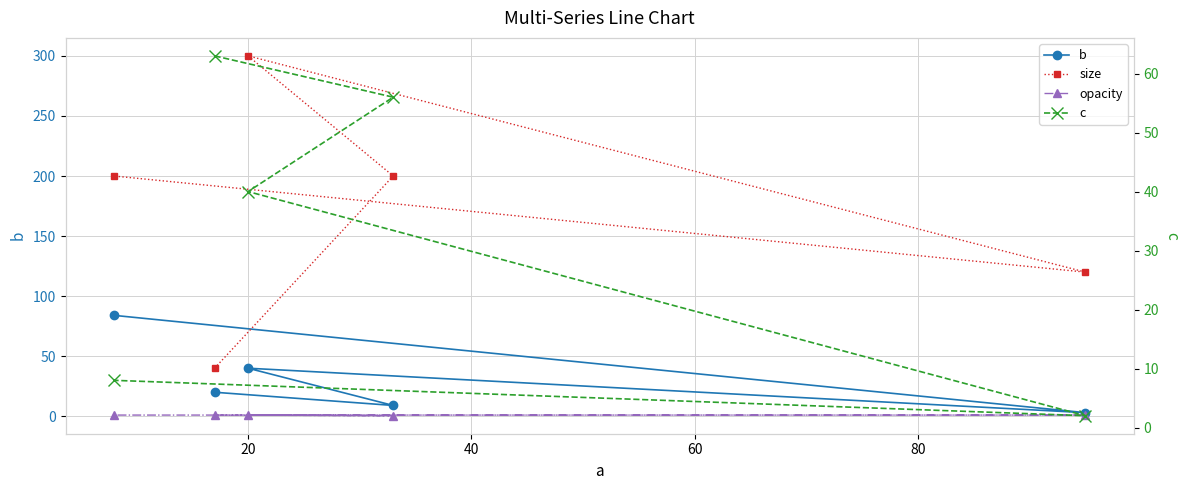

Where is c nearest to the value 32?

20